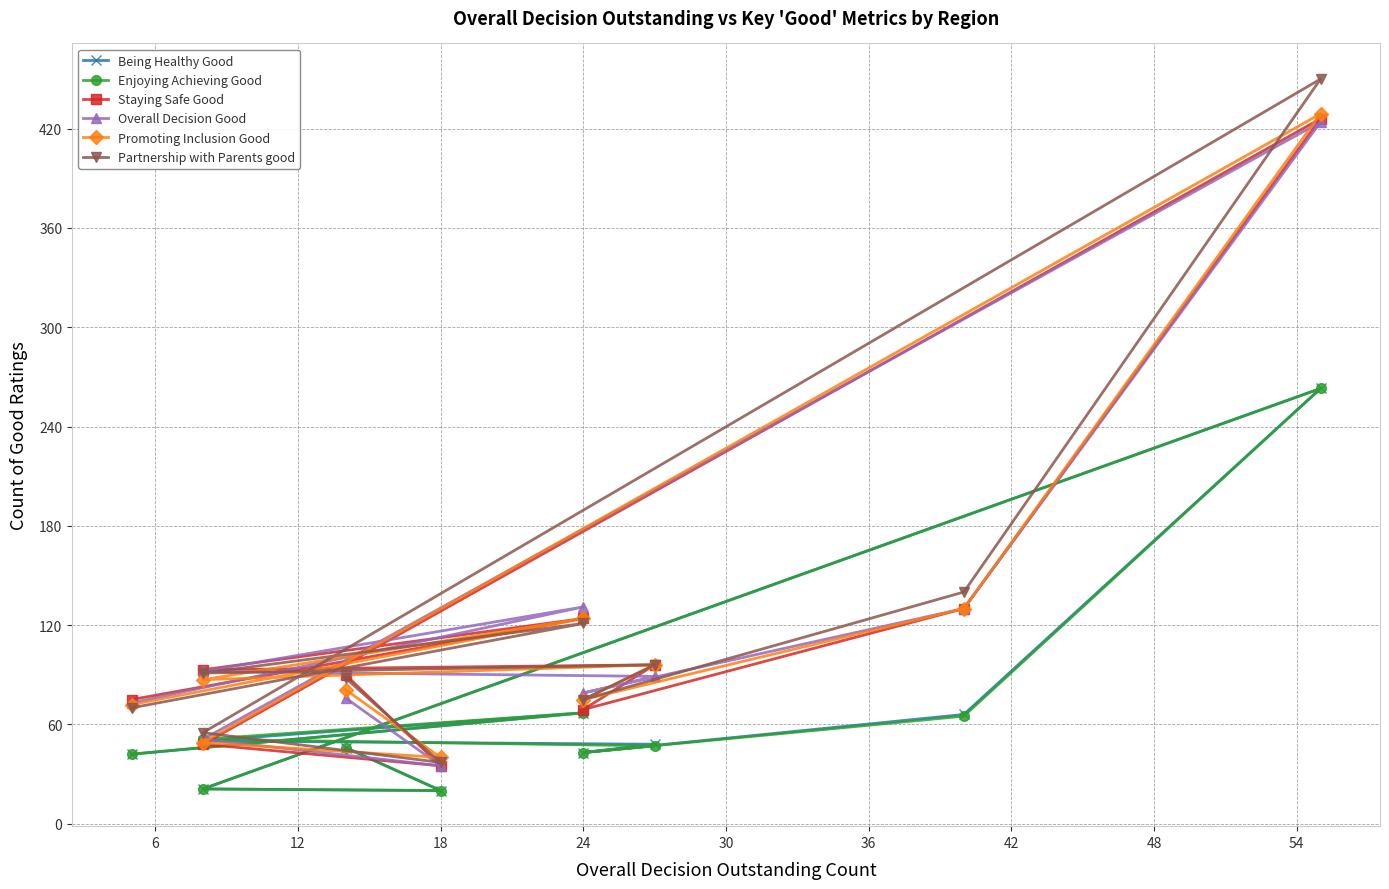

Which series ends up on top after the final intersection of Partnership with Parents good and Overall Decision Good?

Partnership with Parents good